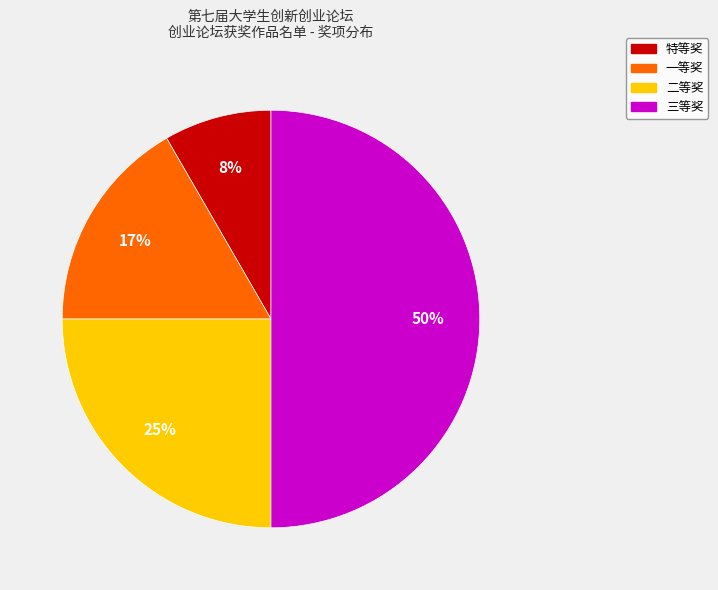

Count the number of slices in the pie.

4